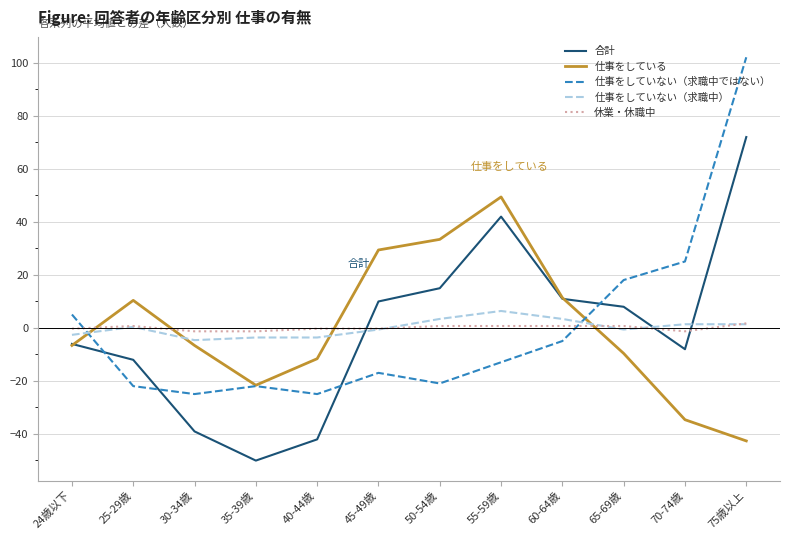

Count the number of data series in this chart.

5